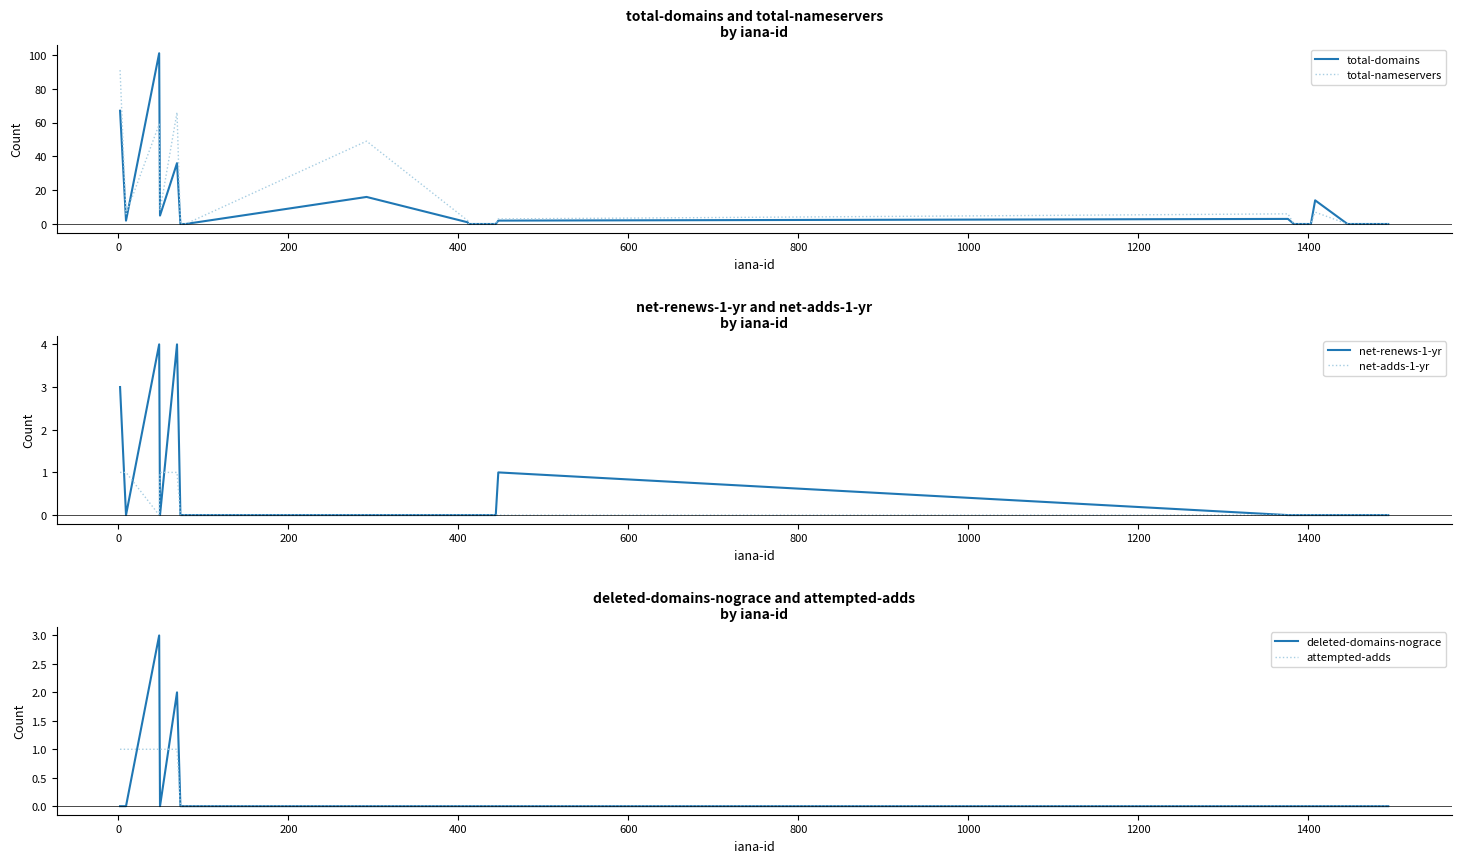

What is the difference between the maximum and minimum values in the deleted-domains-nograce series?

3